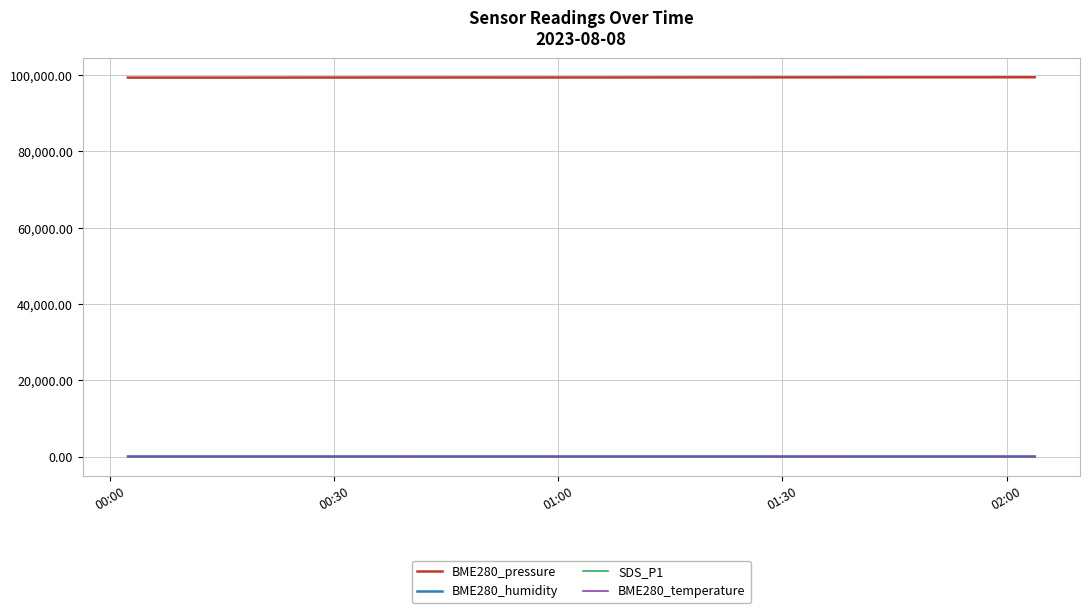

True or false: SDS_P1 and BME280_pressure cross at least once.

False